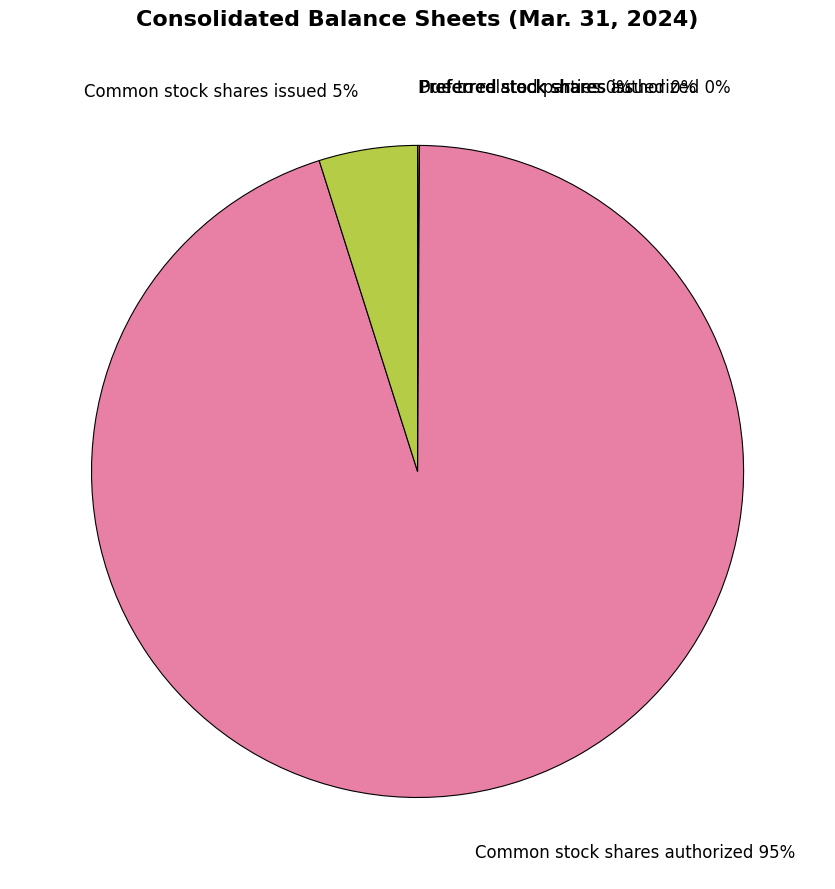

Is there any slice that represents more than half of the pie?

Yes